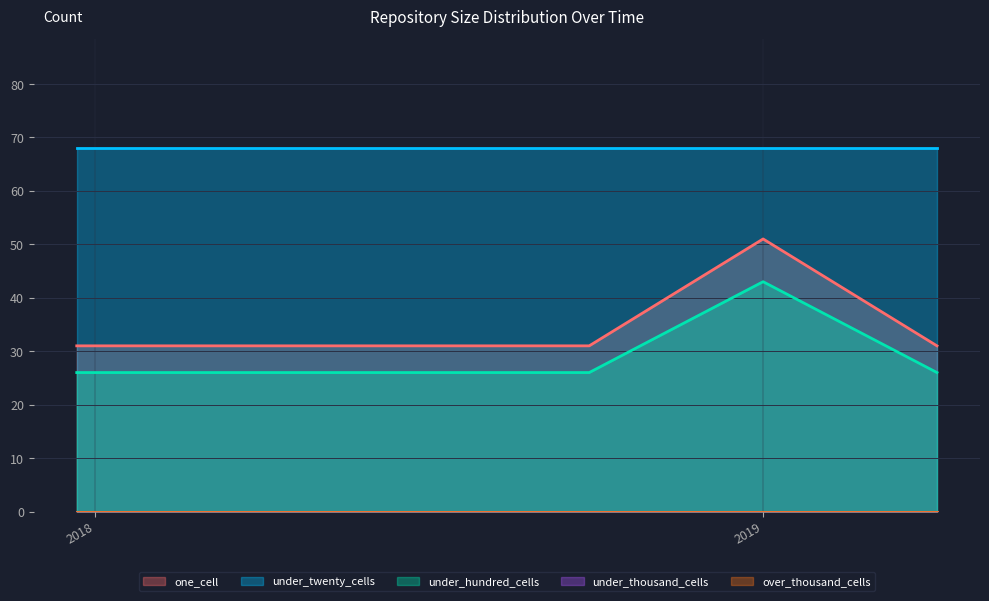

Reading right to left, what are all the values shown in this chart?

one_cell: 2019-04-06=31	2019-01-01=51	2018-09-28=31	2018-07-11=31	2018-04-09=31	2017-12-22=31
under_twenty_cells: 2019-04-06=68	2019-01-01=68	2018-09-28=68	2018-07-11=68	2018-04-09=68	2017-12-22=68
under_hundred_cells: 2019-04-06=26	2019-01-01=43	2018-09-28=26	2018-07-11=26	2018-04-09=26	2017-12-22=26
under_thousand_cells: 2019-04-06=0	2019-01-01=0	2018-09-28=0	2018-07-11=0	2018-04-09=0	2017-12-22=0
over_thousand_cells: 2019-04-06=0	2019-01-01=0	2018-09-28=0	2018-07-11=0	2018-04-09=0	2017-12-22=0